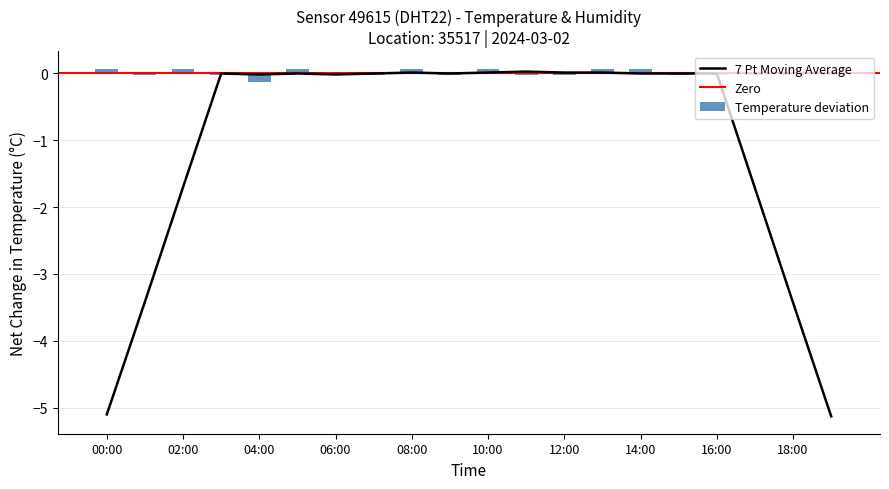

What is the label of the 13th bar from the left?

12:00